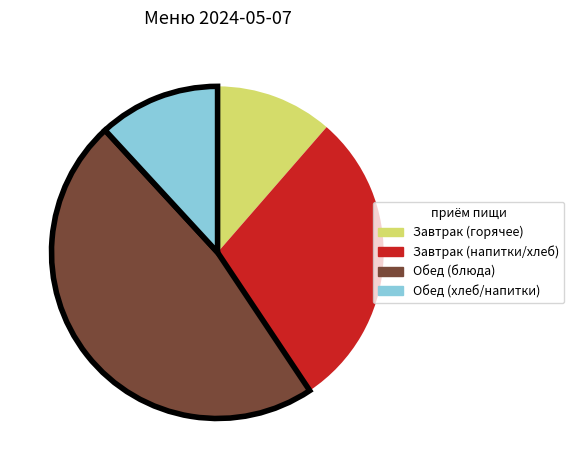

Is there a majority slice in this chart?

No